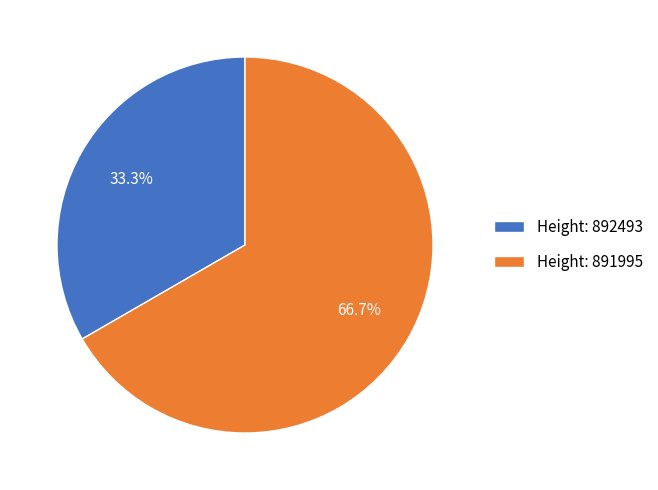

Do Height: 891995 and Height: 892493 together represent more than half of the pie?

Yes